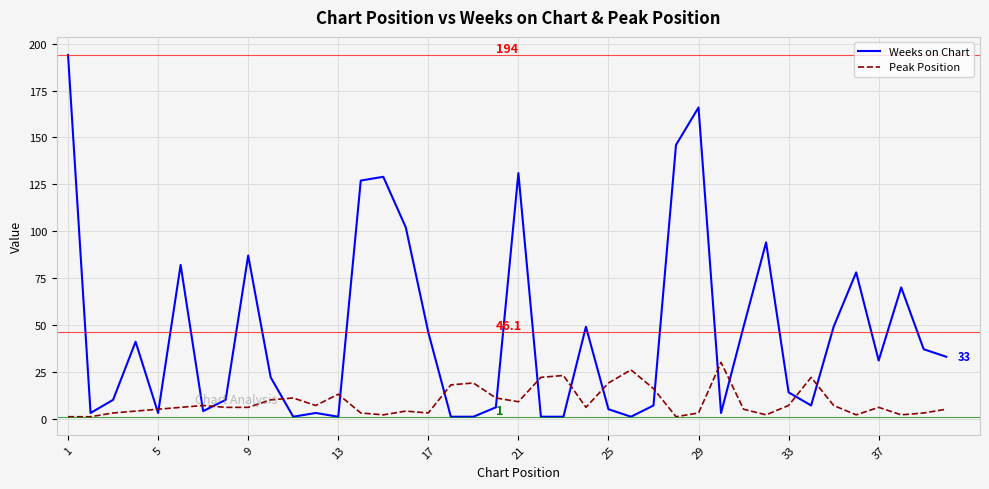

What are all the series names shown in the legend?

Weeks on Chart, Peak Position